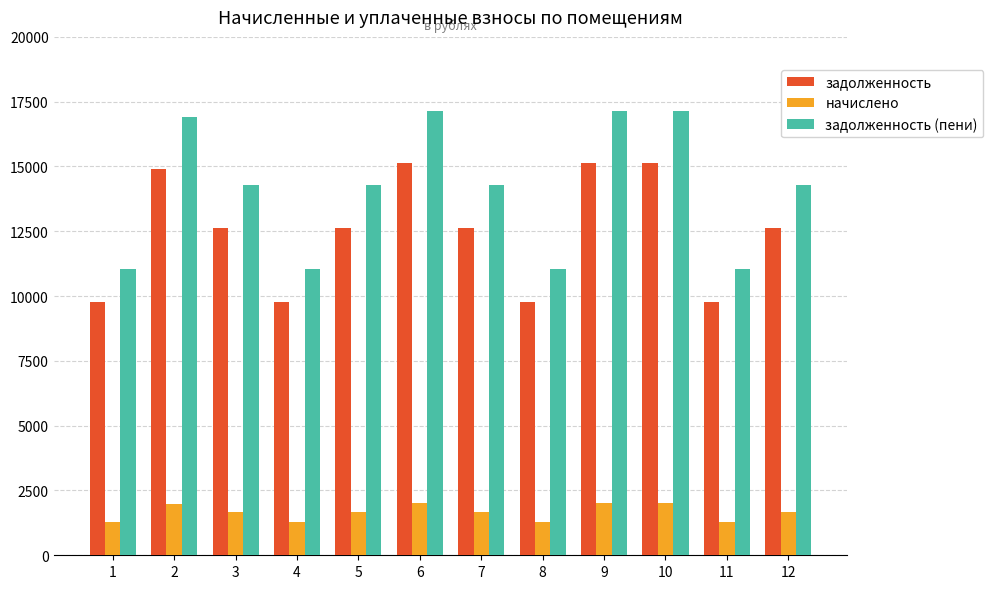

What is the greatest value displayed?

17129.3